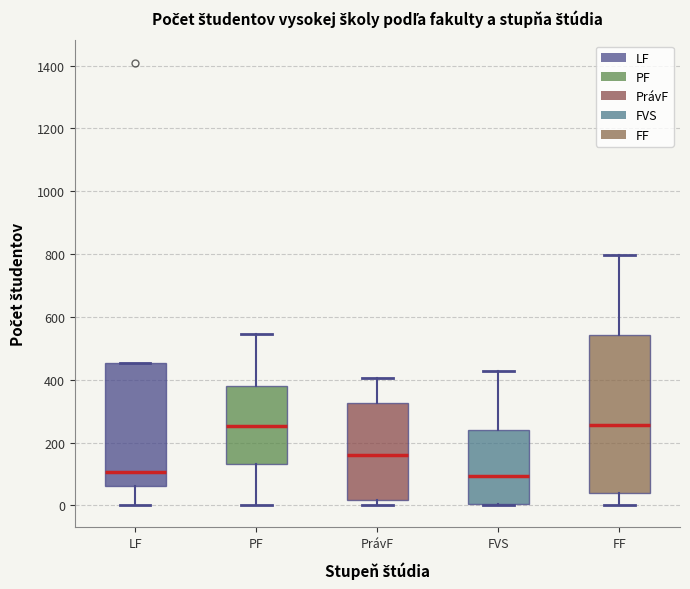

Reading left to right, read every box against the y-axis: the position of its median line, the range the box covers, and the ends of its whiskers. The values are not printed on the chart, so give them approximately, as read against the axis.

LF: median 100, box 60 to 460, whiskers 0 to 460
PF: median 260, box 140 to 380, whiskers 0 to 540
PrávF: median 160, box 20 to 320, whiskers 0 to 400
FVS: median 100, box 0 to 240, whiskers 0 to 420
FF: median 260, box 40 to 540, whiskers 0 to 800